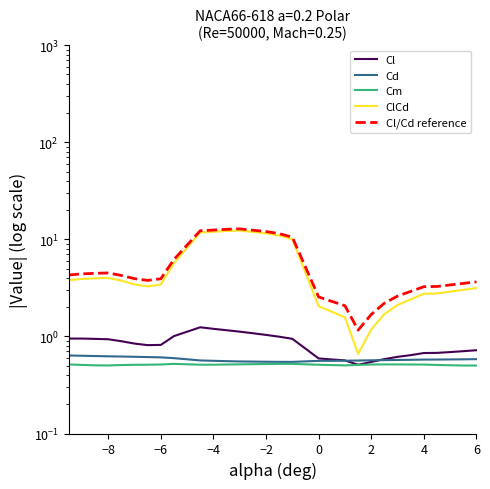

Reading left to right, transcribe all the data shown in this chart.

Cl: 1.0	1.0	0.9	0.9	0.9	0.8	0.8	0.8	1.0	1.2	1.2	1.2	1.1	1.1	1.0	1.0	0.9	0.6	0.6	0.6	0.5	0.5	0.6	0.6	0.6	0.7	0.7	0.7	0.7	0.7
Cd: 0.6	0.6	0.6	0.6	0.6	0.6	0.6	0.6	0.6	0.6	0.6	0.6	0.6	0.6	0.5	0.5	0.5	0.6	0.6	0.6	0.6	0.6	0.6	0.6	0.6	0.6	0.6	0.6	0.6	0.6
Cm: 0.5	0.5	0.5	0.5	0.5	0.5	0.5	0.5	0.5	0.5	0.5	0.5	0.5	0.5	0.5	0.5	0.5	0.5	0.5	0.5	0.5	0.5	0.5	0.5	0.5	0.5	0.5	0.5	0.5	0.5
ClCd: 3.8	3.9	4.0	4.0	3.8	3.4	3.3	3.4	5.7	11.8	12.0	12.2	12.3	11.9	11.5	11.0	10.0	2.0	1.8	1.6	0.7	1.2	1.7	2.1	2.4	2.8	2.8	2.9	3.0	3.1
Cl/Cd reference: 4.3	4.4	4.5	4.5	4.2	3.9	3.8	3.9	6.2	12.3	12.5	12.7	12.8	12.4	12.0	11.5	10.5	2.5	2.3	2.1	1.2	1.7	2.2	2.6	2.9	3.3	3.3	3.4	3.5	3.6